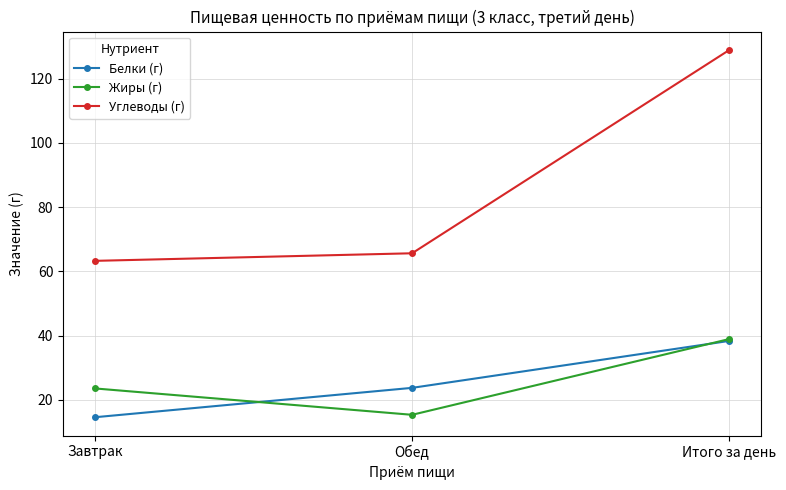

What value does the Жиры (г) series have at Обед?

15.4